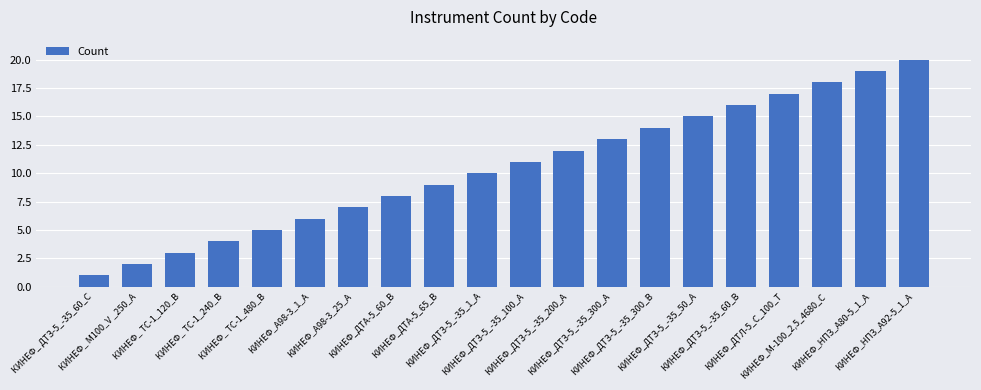

List the labels in order of value, largest first.

КИНЕФ_НПЗ_А92-5_1_А, КИНЕФ_НПЗ_А80-5_1_А, КИНЕФ_М-100_2,5_4680_C, КИНЕФ_ДТЛ-5_С_100_Т, КИНЕФ_ДТЗ-5_-35_60_В, КИНЕФ_ДТЗ-5_-35_50_А, КИНЕФ_ДТЗ-5_-35_300_В, КИНЕФ_ДТЗ-5_-35_300_А, КИНЕФ_ДТЗ-5_-35_200_А, КИНЕФ_ДТЗ-5_-35_100_А, КИНЕФ_ДТЗ-5_-35_1_А, КИНЕФ_ДТА-5_65_В, КИНЕФ_ДТА-5_60_В, КИНЕФ_А98-3_25_А, КИНЕФ_А98-3_1_А, КИНЕФ_ ТС-1_480_В, КИНЕФ_ ТС-1_240_В, КИНЕФ_ ТС-1_120_В, КИНЕФ_ М100_V _250_А, КИНЕФ_ ДТЗ-5_-35_60_С